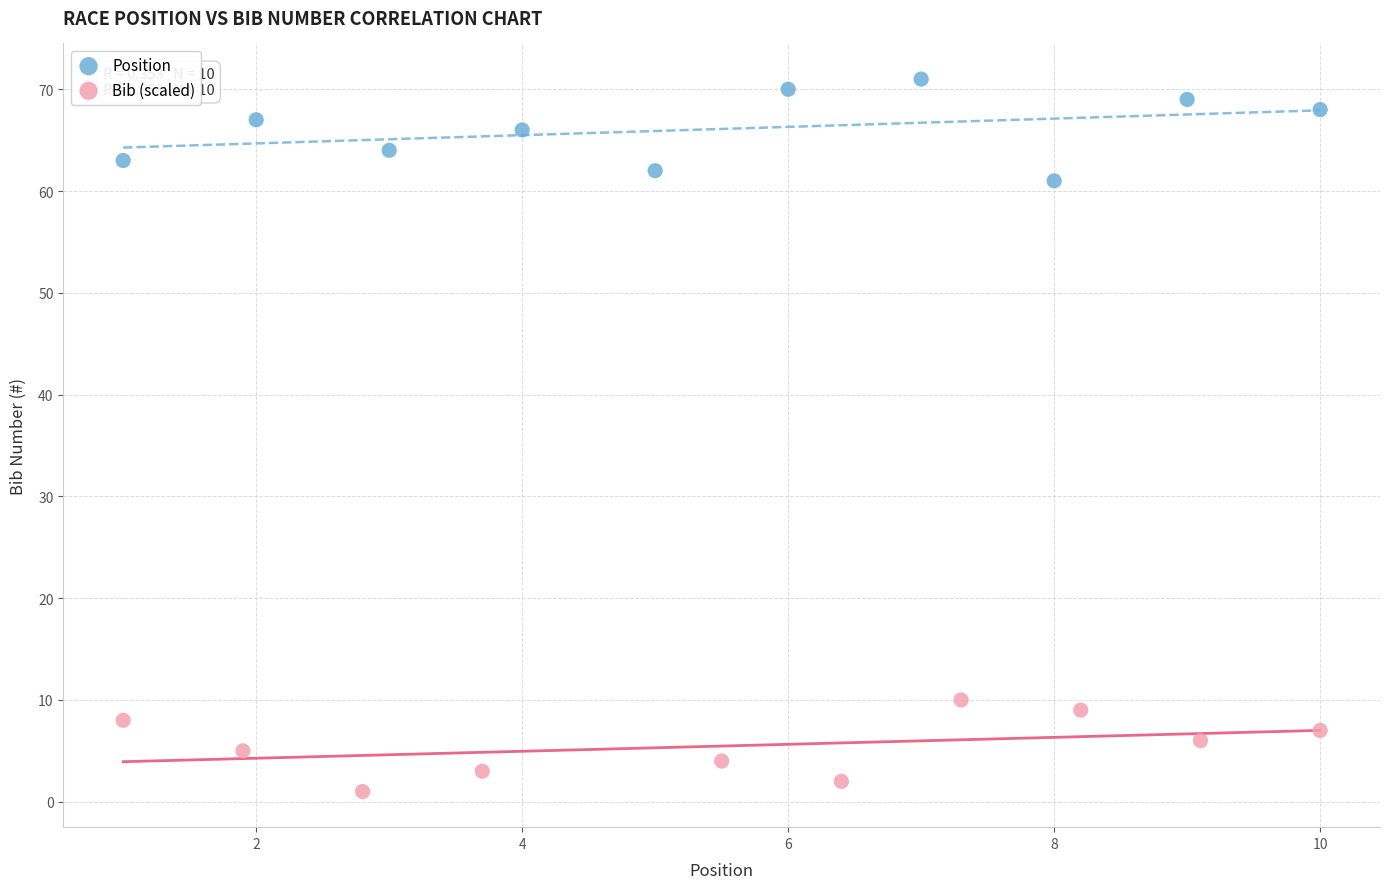

Which series contains the highest Y value?

Position